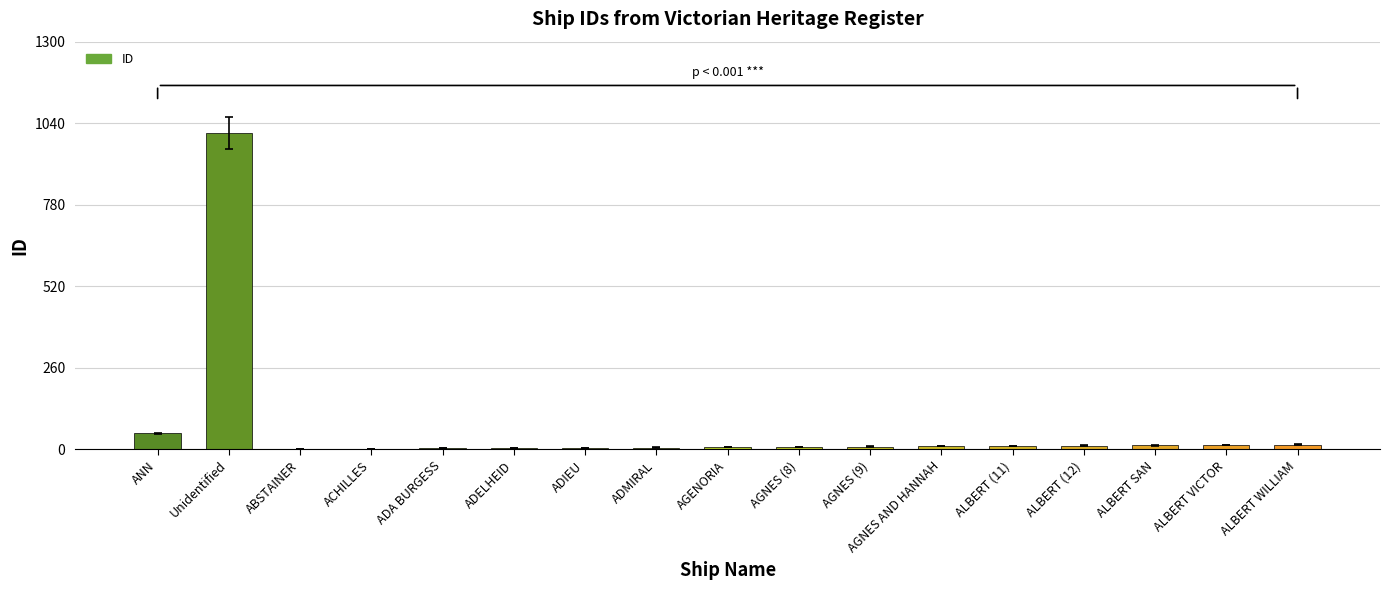

What is the sum of all values?

1180